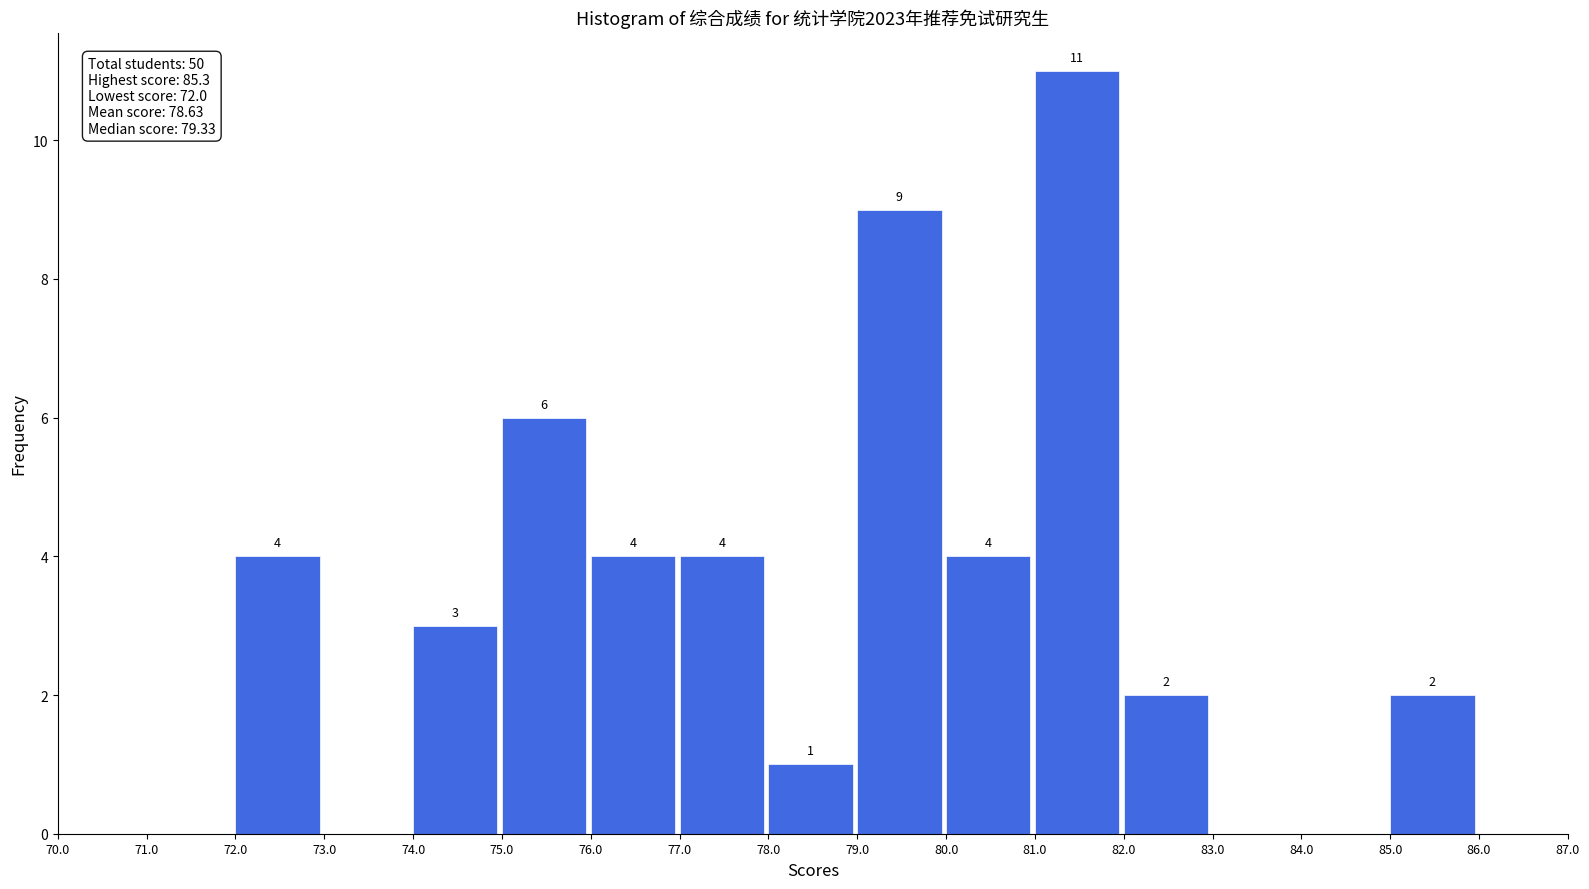

Over which range of the x-axis is the bar tallest?

81.0 to 82.0